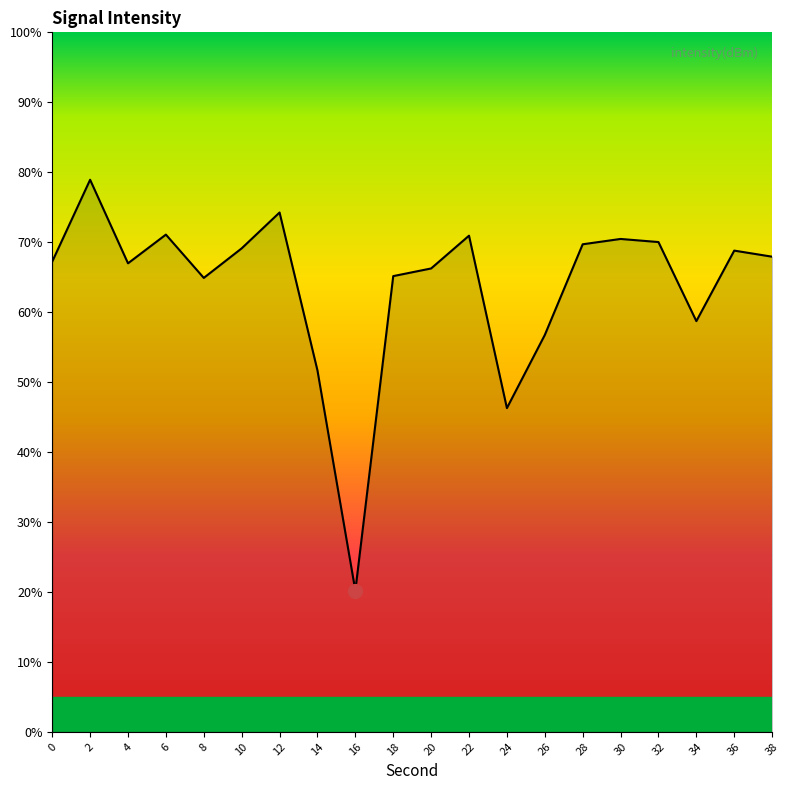

Is it true that the value at 32 is 34.3?

False